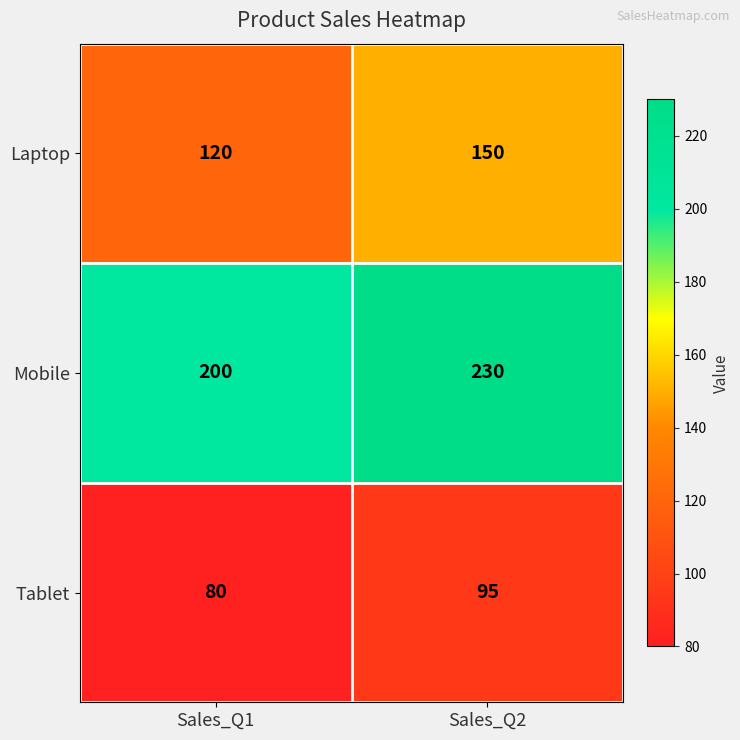

What is the sum of all Tablet values?

175